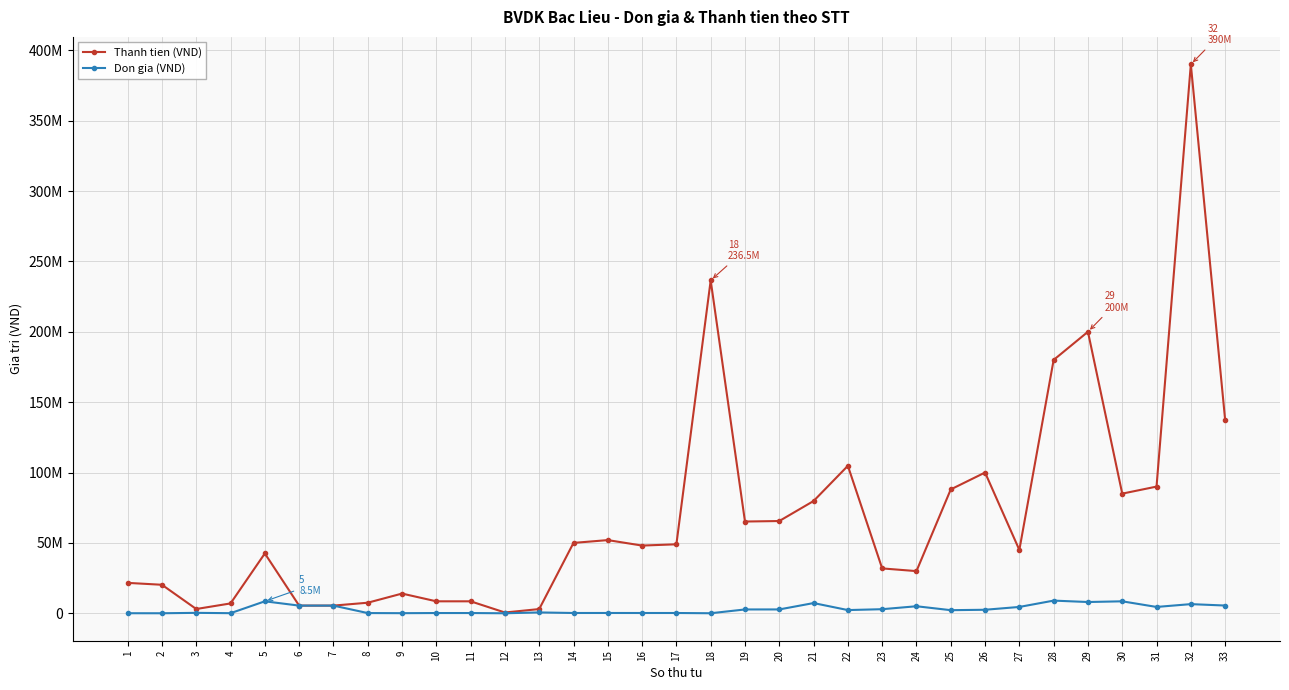

Reading left to right, transcribe all the data shown in this chart.

Thanh tien (VND): 21600000	20250000	3030000	7000000	42500000	5450000	5450000	7500000	14000000	8500000	8500000	550000	2990000	49998750	51990000	48103750	49003750	236500000	65179200	65535840	79754400	104772360	31878000	29956056	88000000	100000000	45000000	180000000	200000000	85000000	90000000	390000000	137500000
Don gia (VND): 36000	13500	303000	70000	8500000	5450000	5450000	150000	70000	170000	170000	1100	598000	199995	207960	192415	196015	21500	2715800	2730660	7250400	2277660	2898000	4992676	2200000	2500000	4500000	9000000	8000000	8500000	4500000	6500000	5500000